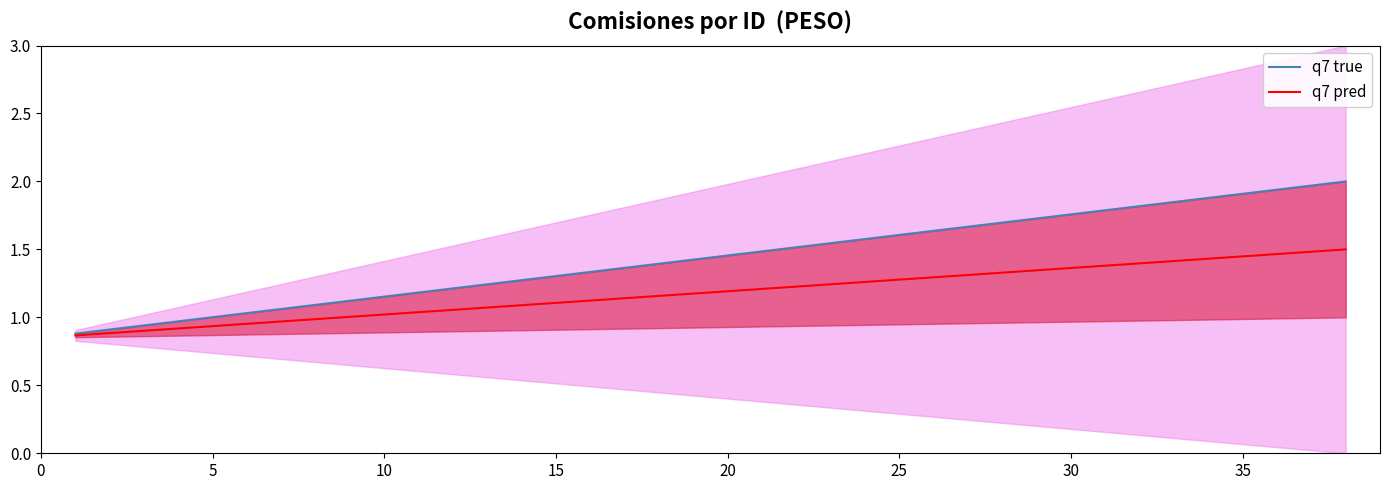

What is the sum of all q7 pred values?

45.0